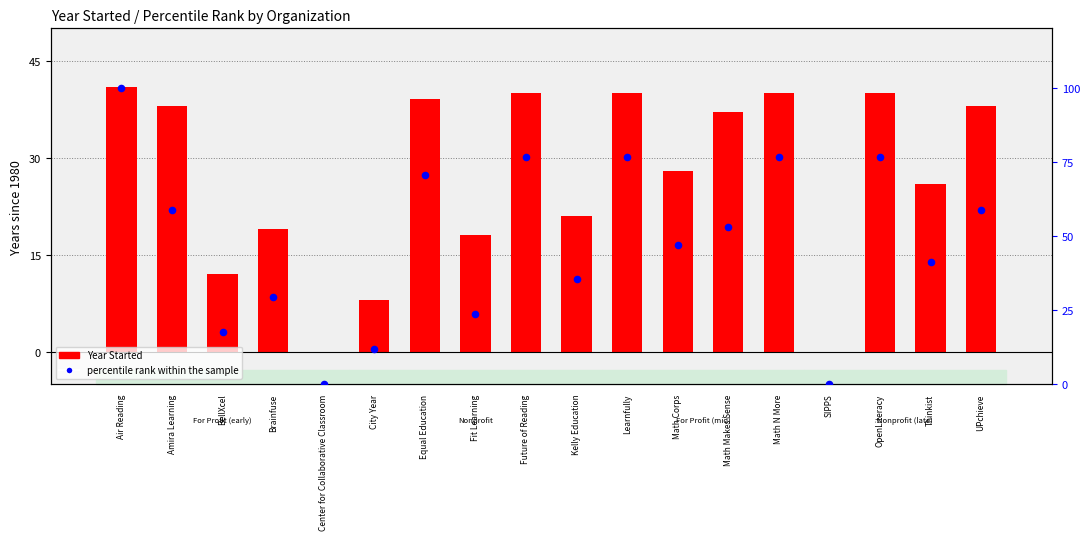

Which series reaches the maximum Y coordinate?

percentile rank within the sample